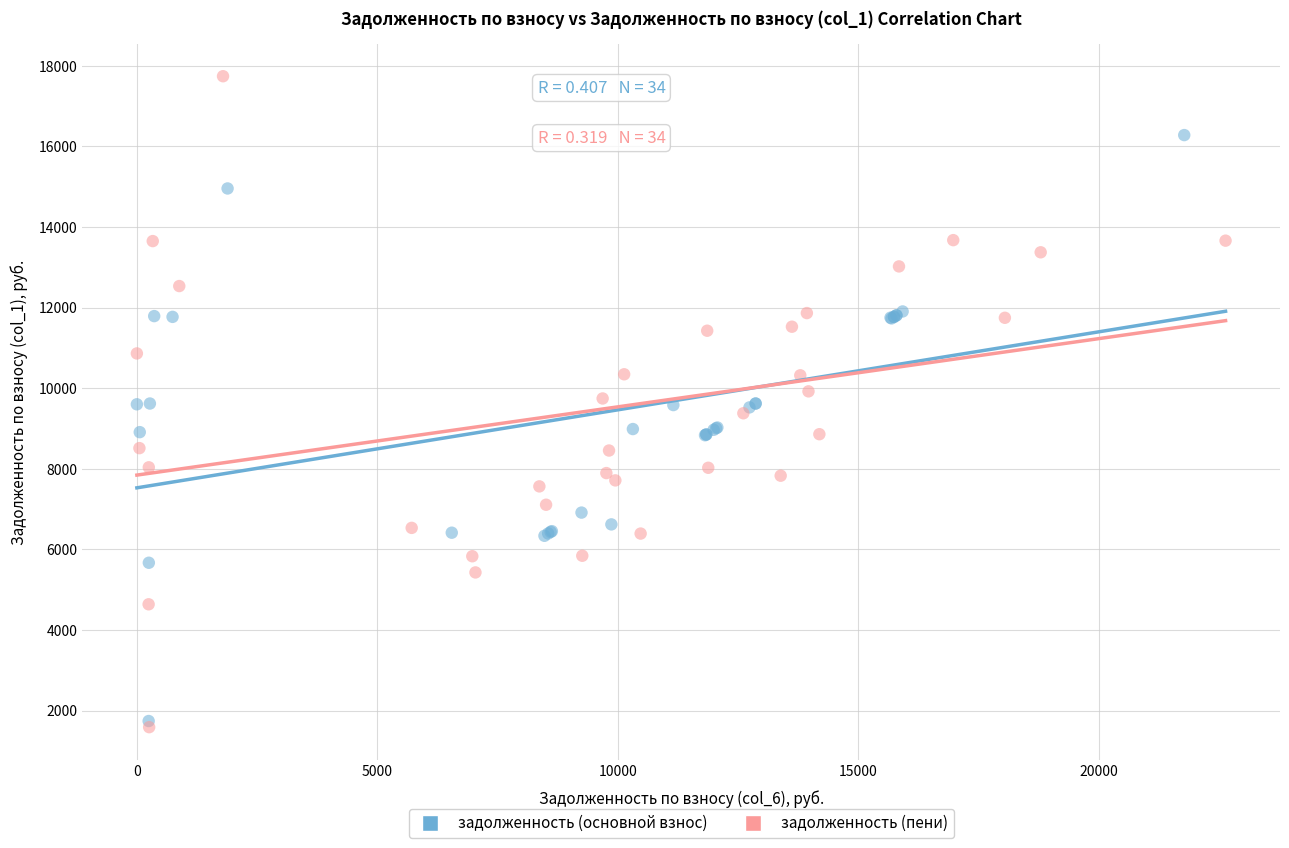

Which series contains the highest Y value?

задолженность (пени)